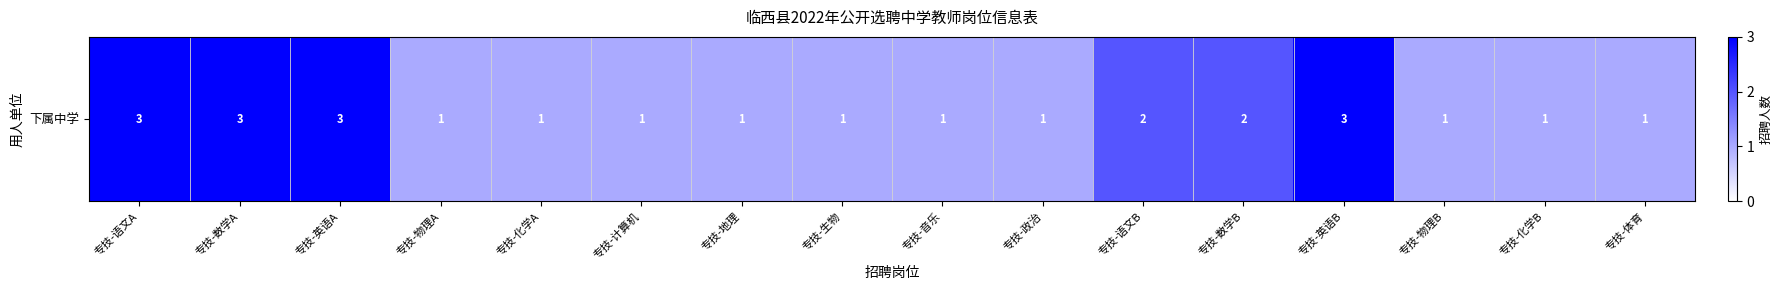

What is the change in value from 专技-数学A to 专技-物理A?

-2